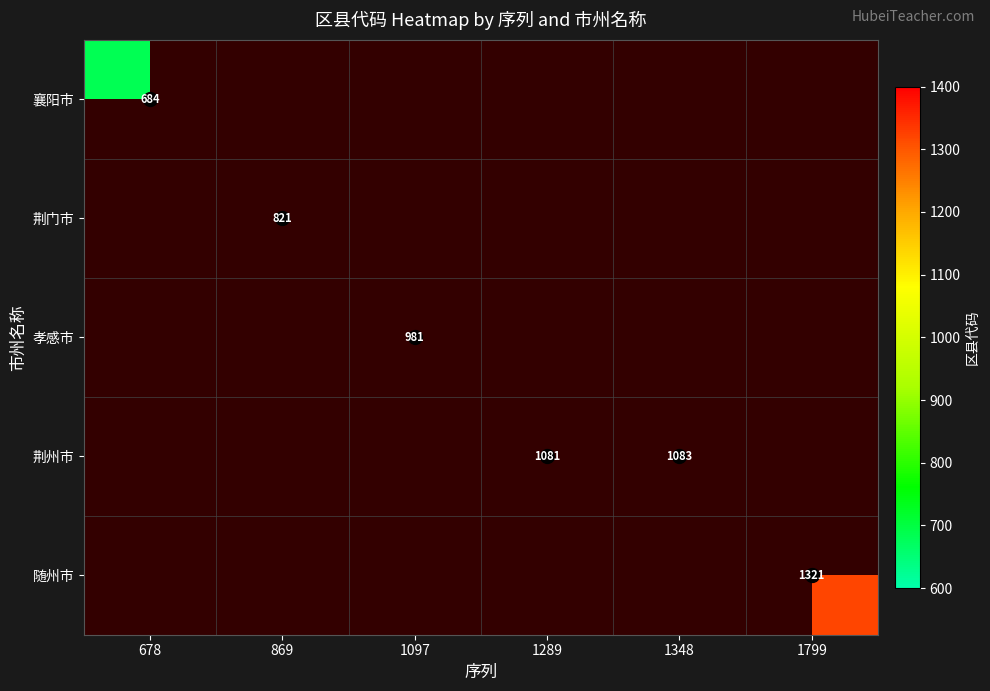

True or false: 荆门市 has a value of 1464.7 at 869.

False